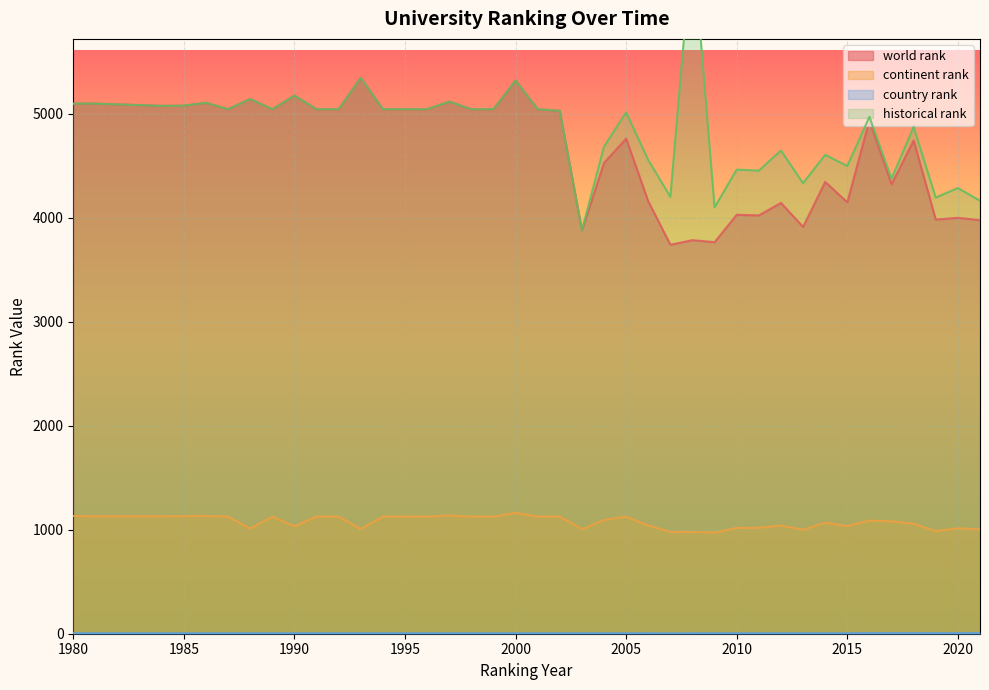

How many interior local peaks does the country rank series have?

2